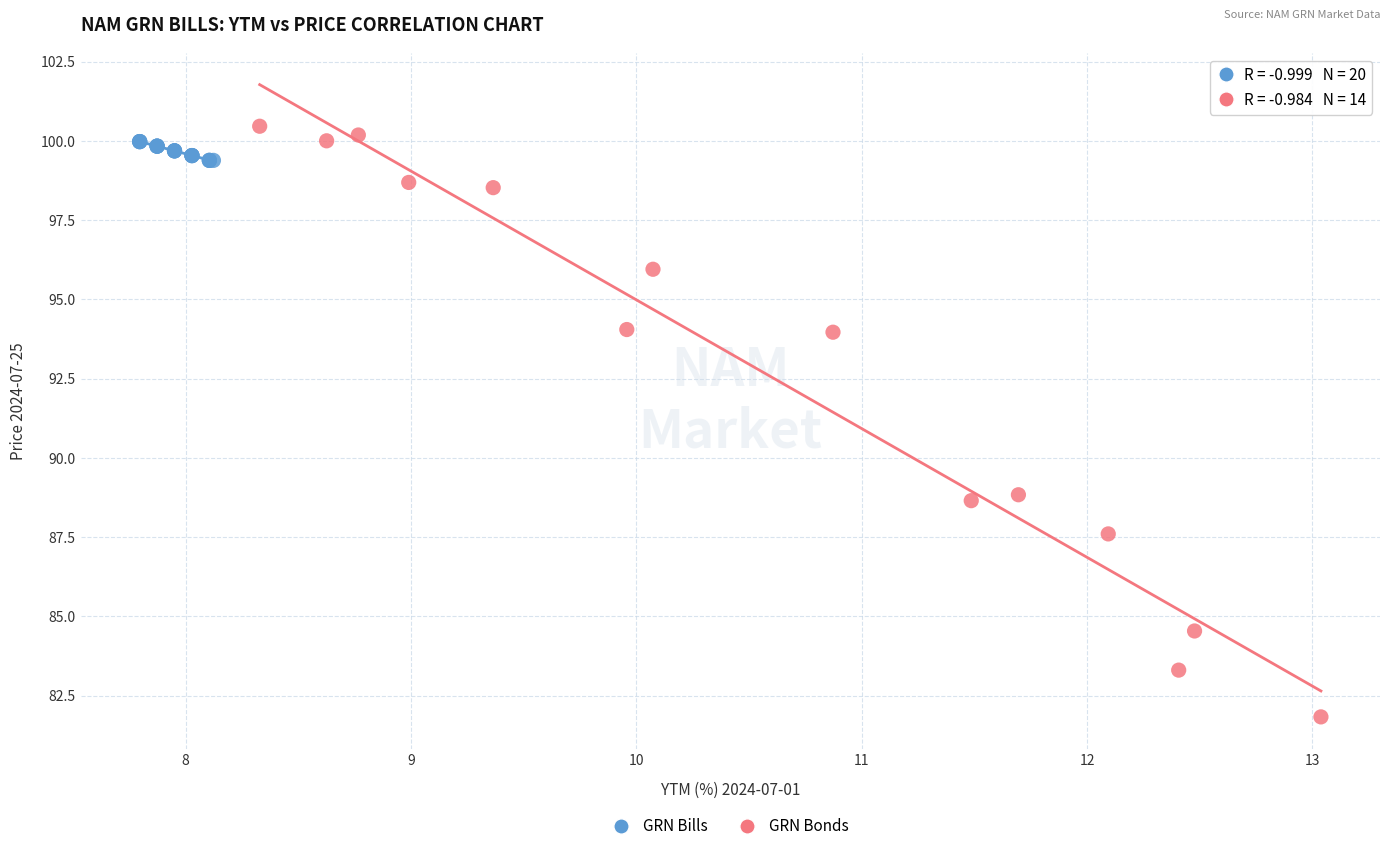

Which series contains the lowest Y value?

GRN Bonds